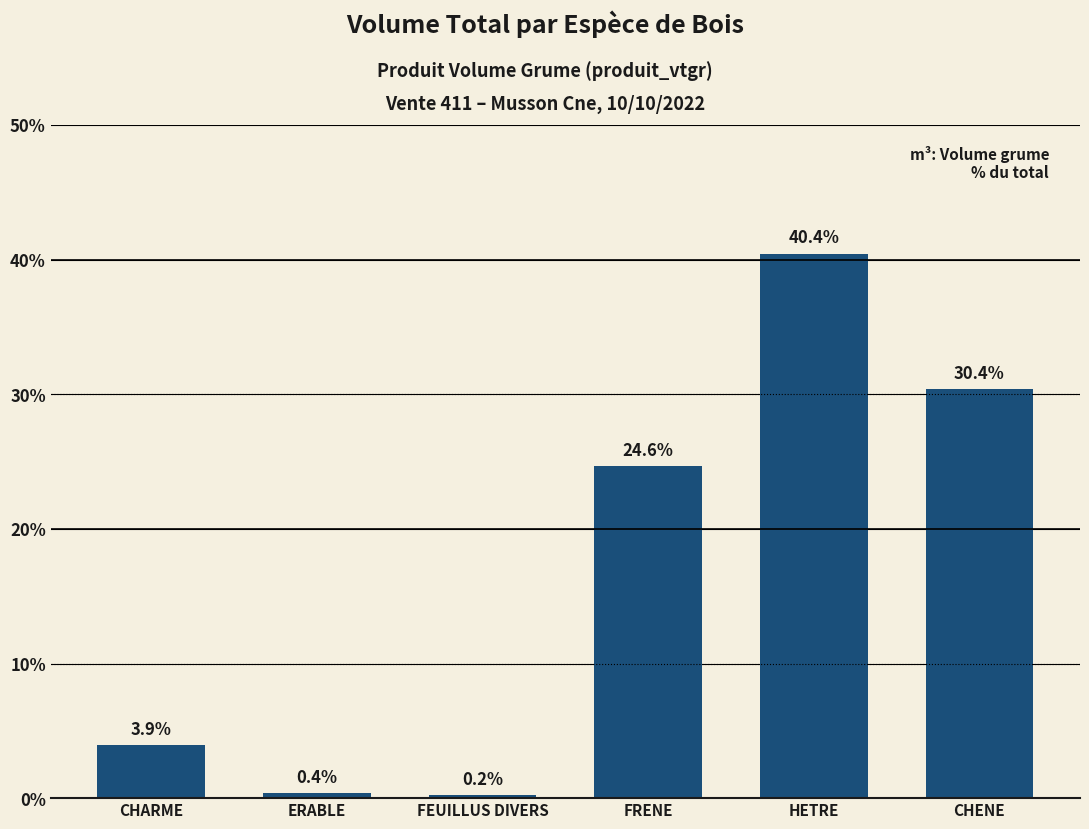

Count the number of values greater than 24.

3